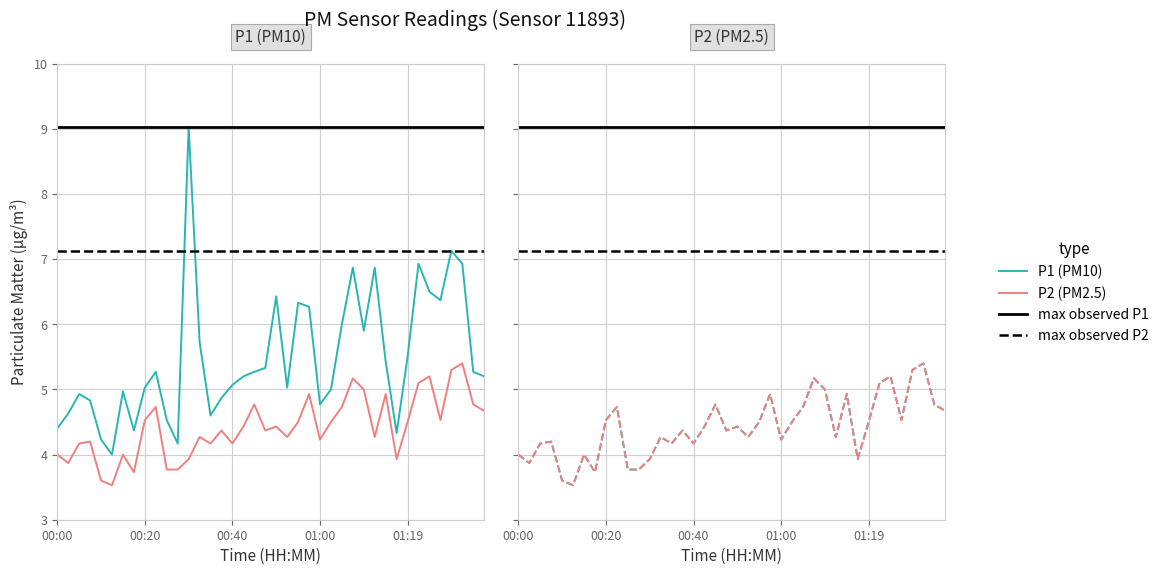

The P1 series shows 4.6 at 14. True or false?

True